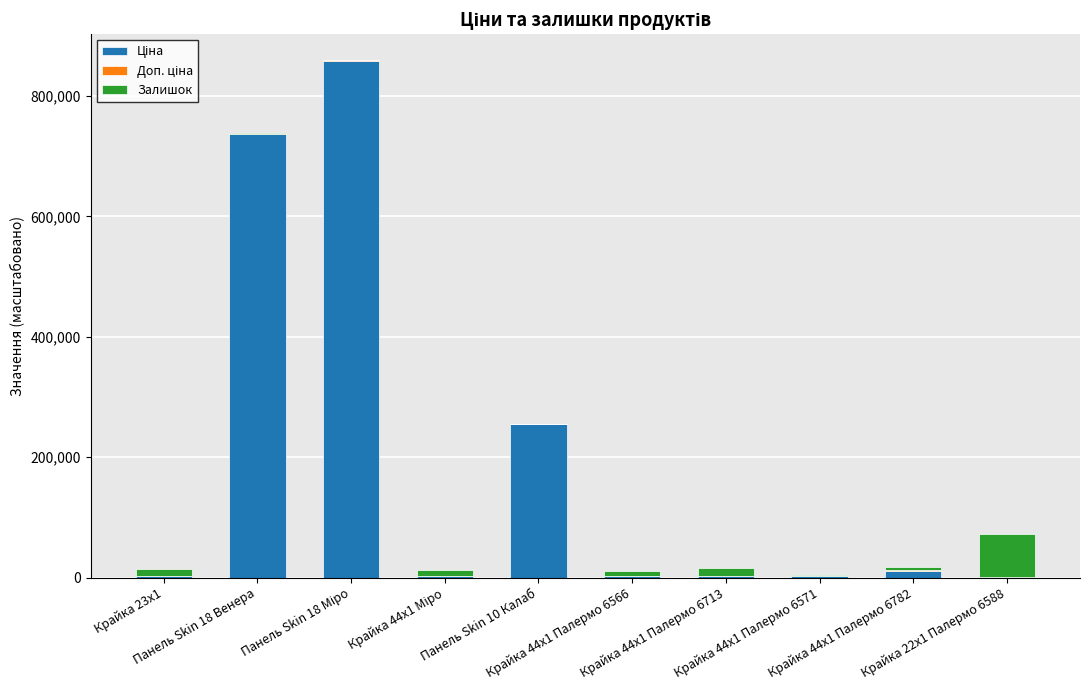

How many categories are shown in the chart?

10